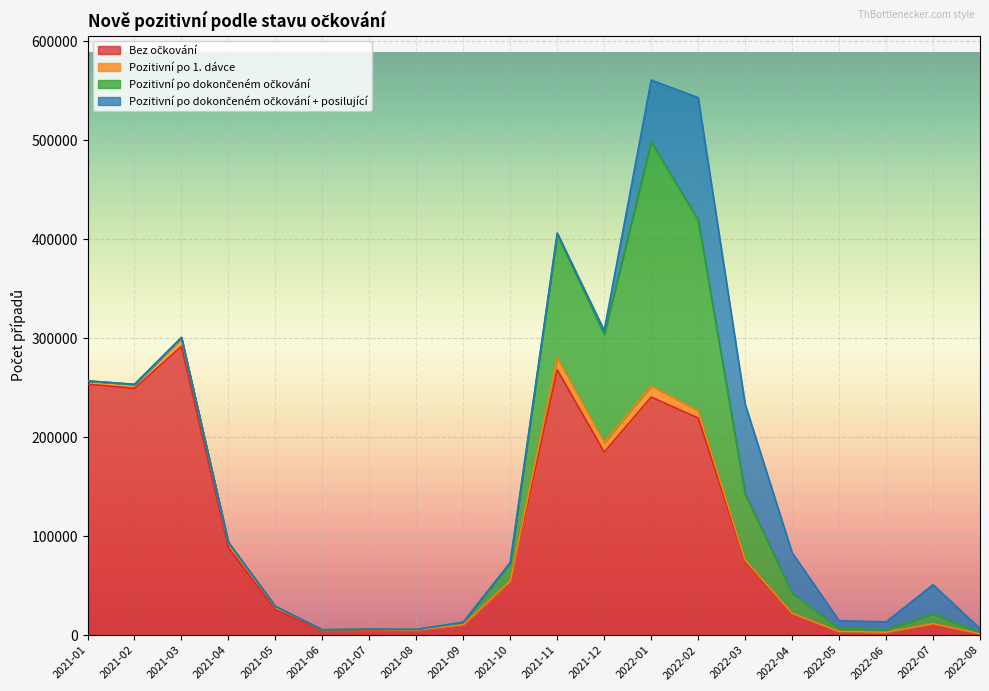

What is the sum of the Pozitivní po dokončeném očkování values at 2022-05 and 2021-07?

3471